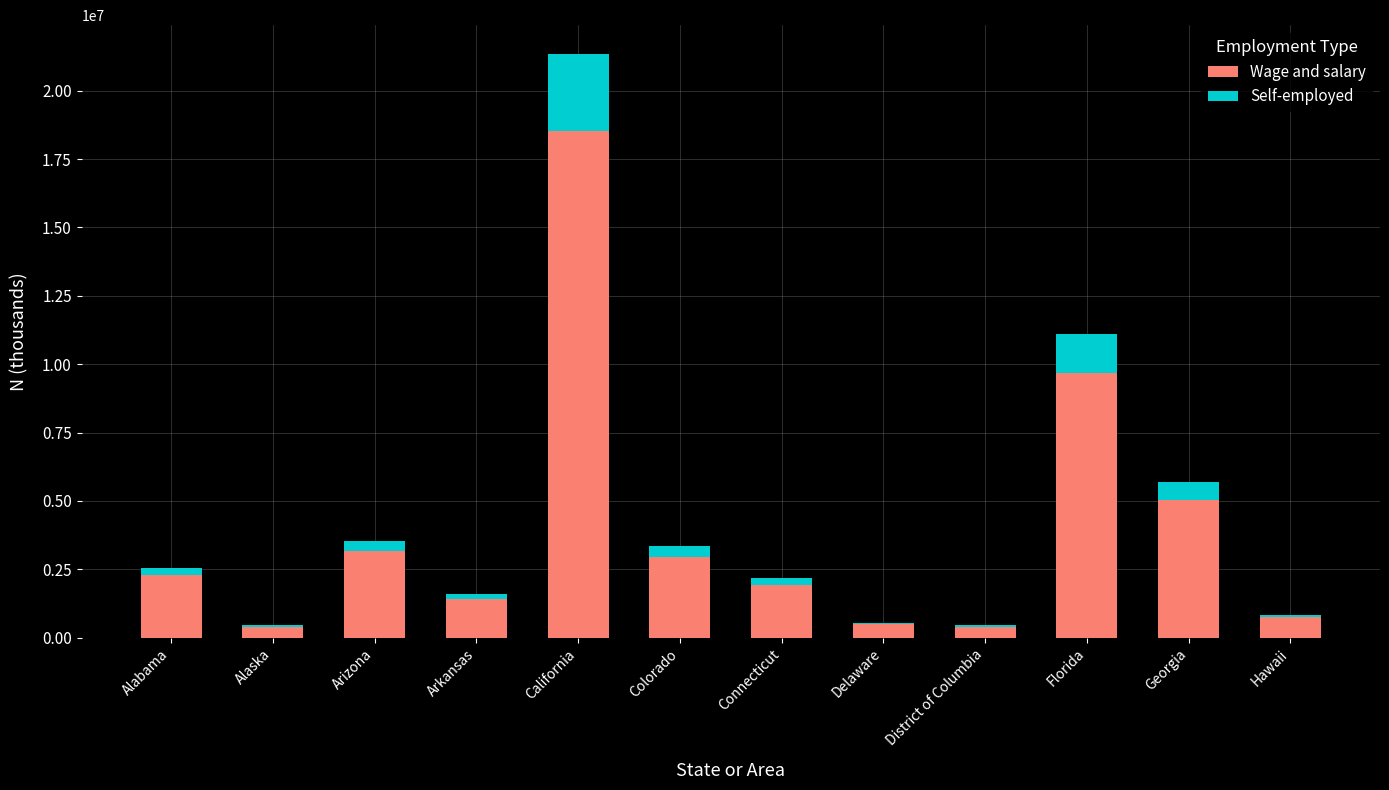

Which category has the highest value in the Wage and salary series?

California